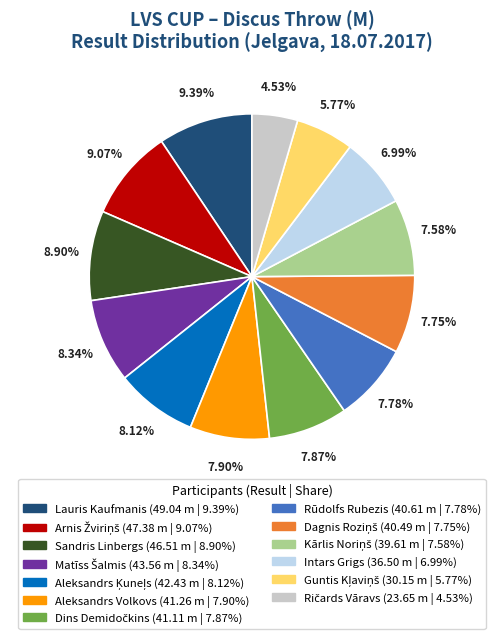

Does any single category account for the majority?

No